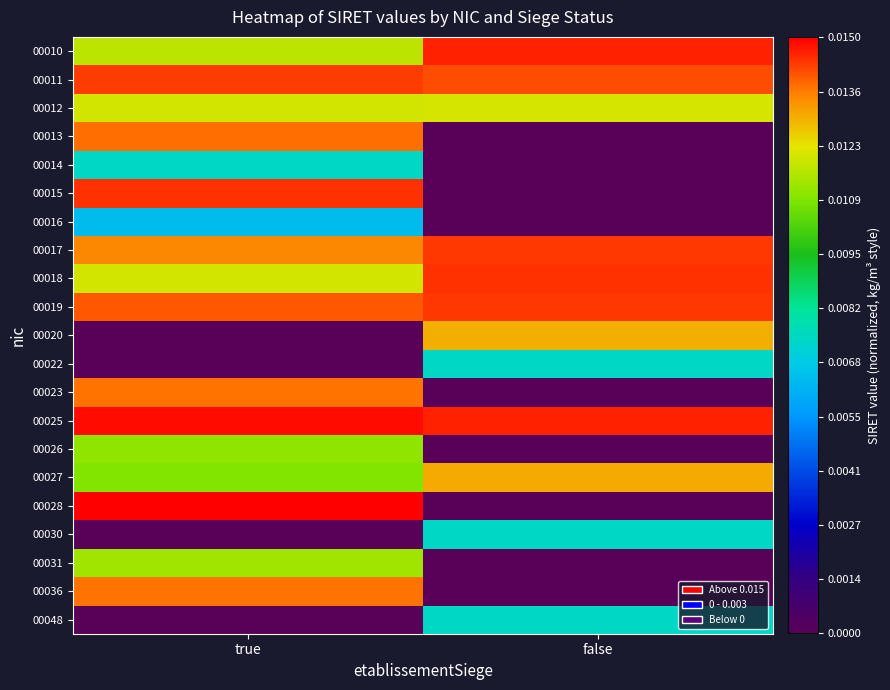

Which series changed the most between true and false?

00028